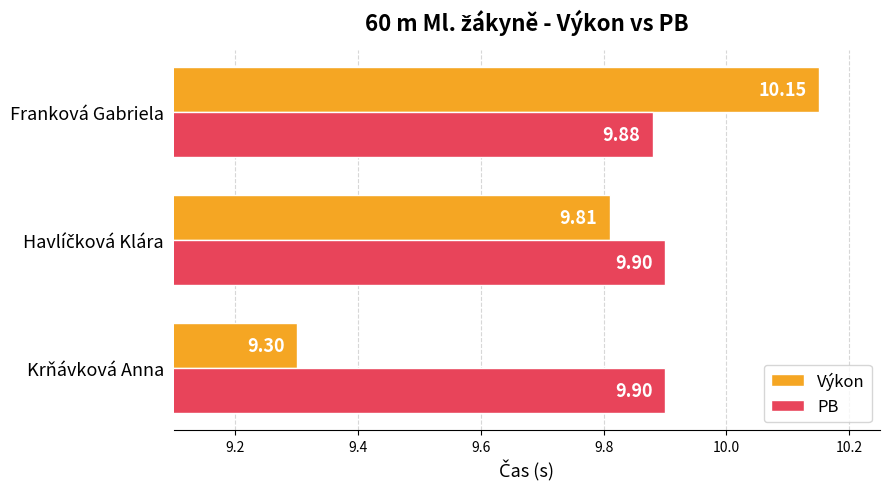

At Krňávková Anna, list the series in order from largest to smallest.

PB, Výkon